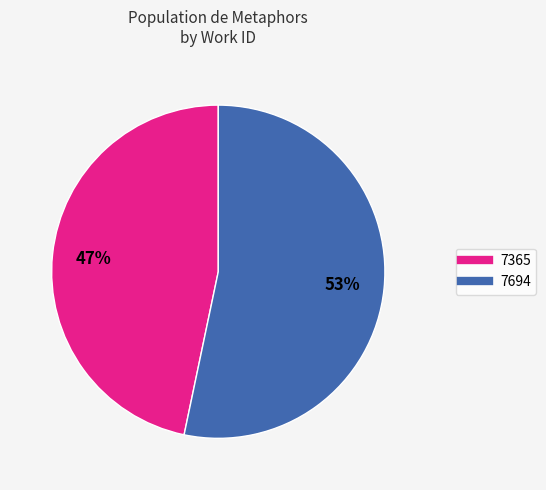

How many slices are in this pie chart?

2